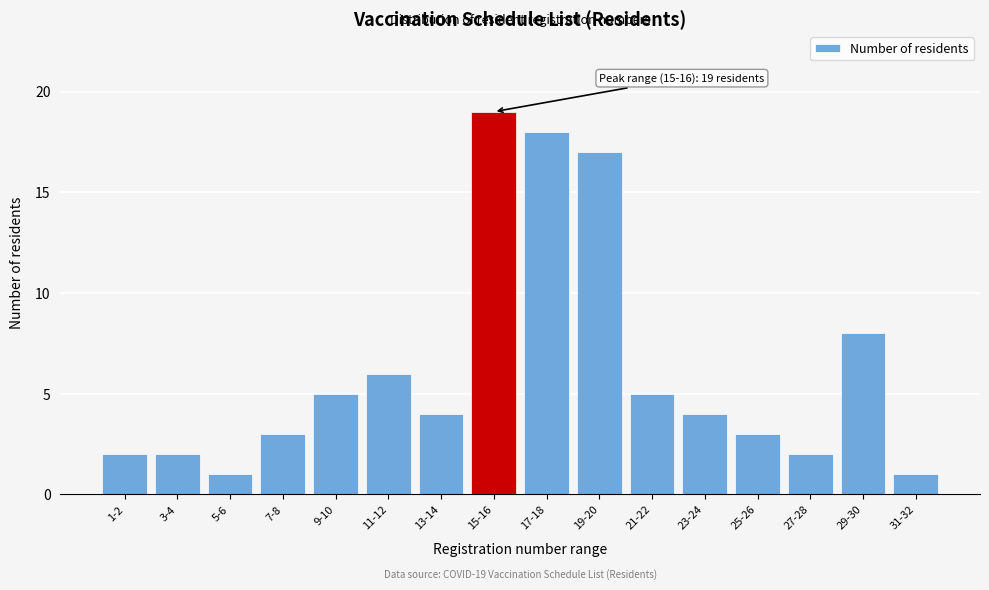

Reading left to right, extract all data points from this chart.

2	2	1	3	5	6	4	19	18	17	5	4	3	2	8	1